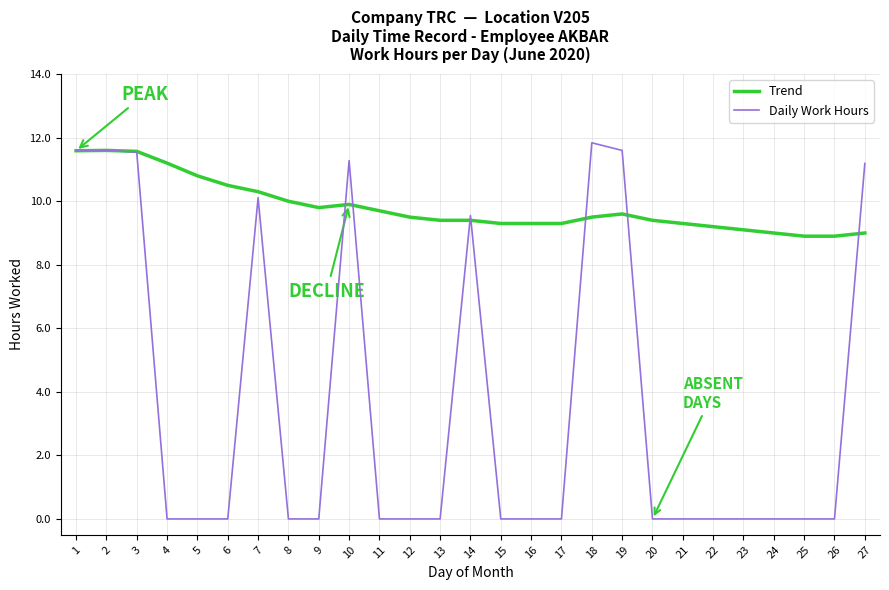

The Daily Work Hours series shows 11.8 at 18. True or false?

True